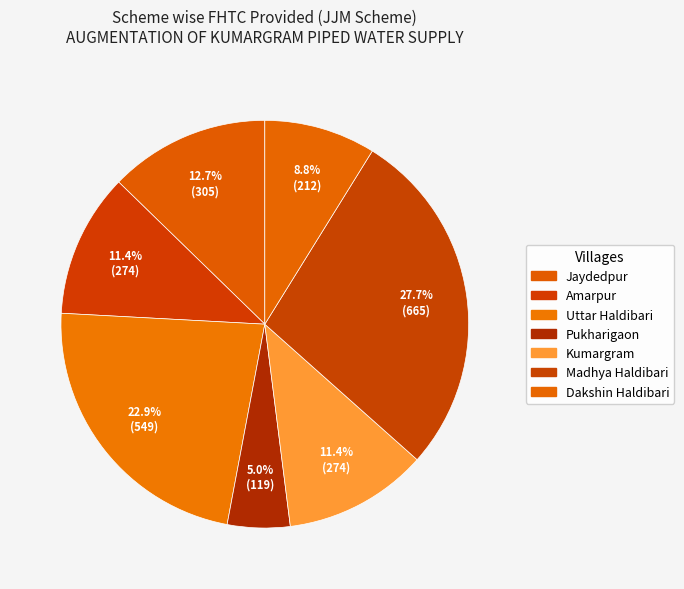

Count the number of slices in the pie.

7